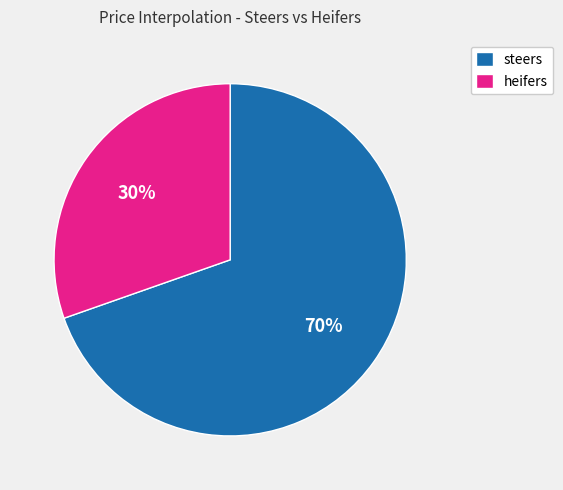

Which has a higher value, steers or heifers?

steers